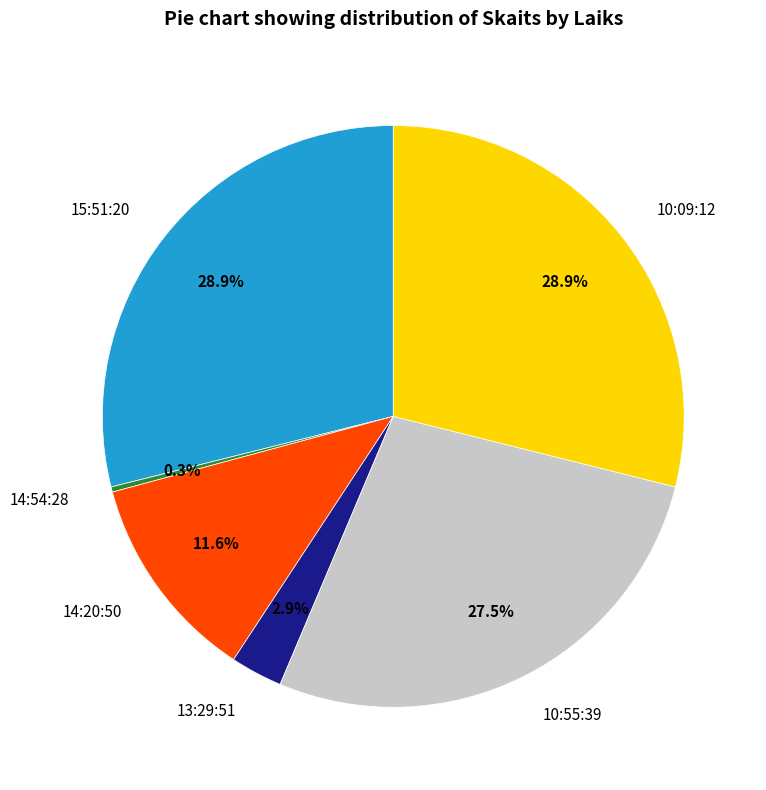

What is the total percentage of 14:54:28 and 10:09:12?

29.2%